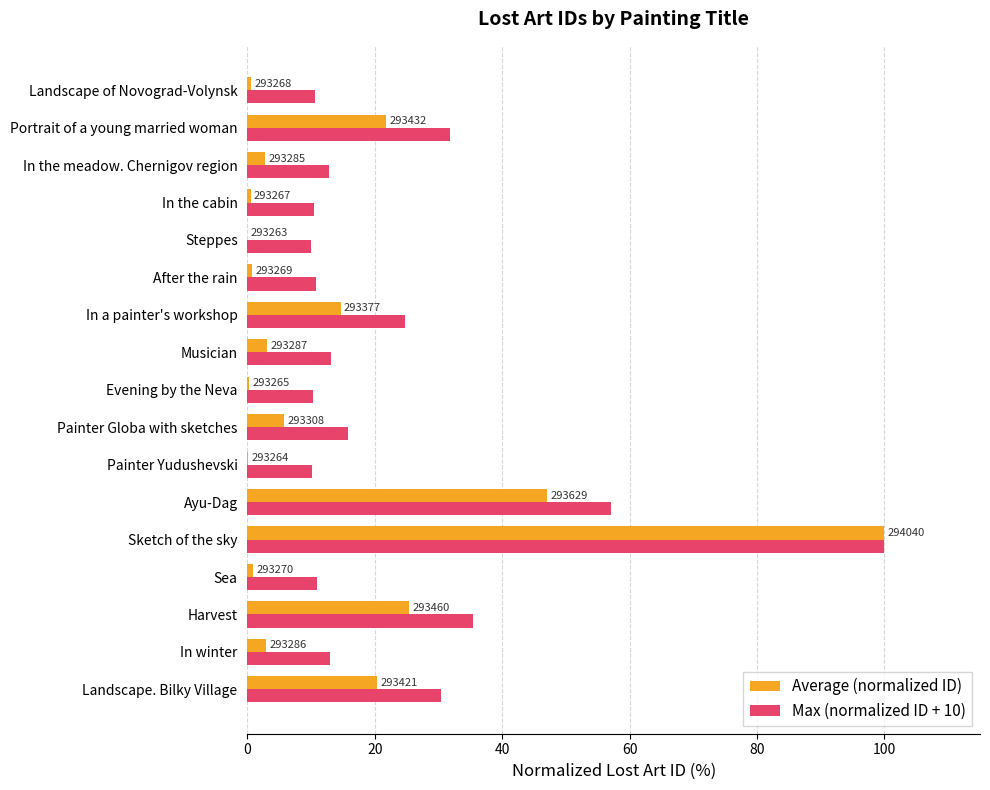

What are all the series names shown in the legend?

Average (normalized ID), Max (normalized ID + 10)